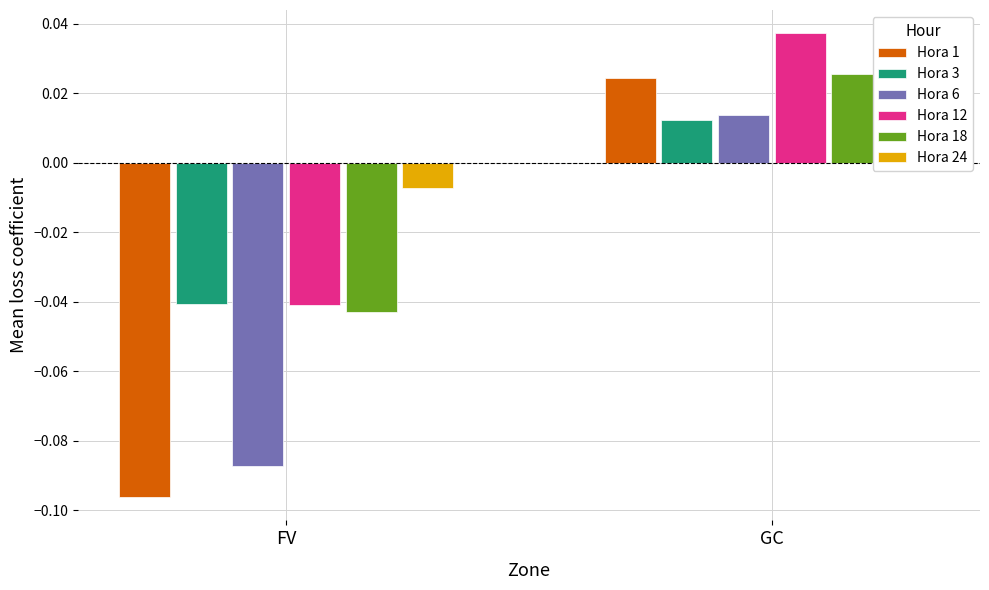

What is the label of the 1st bar from the left?

FV